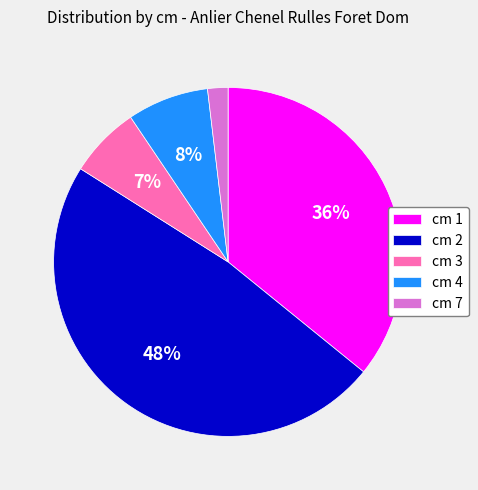

True or false: cm 4 accounts for 8% of the total.

True